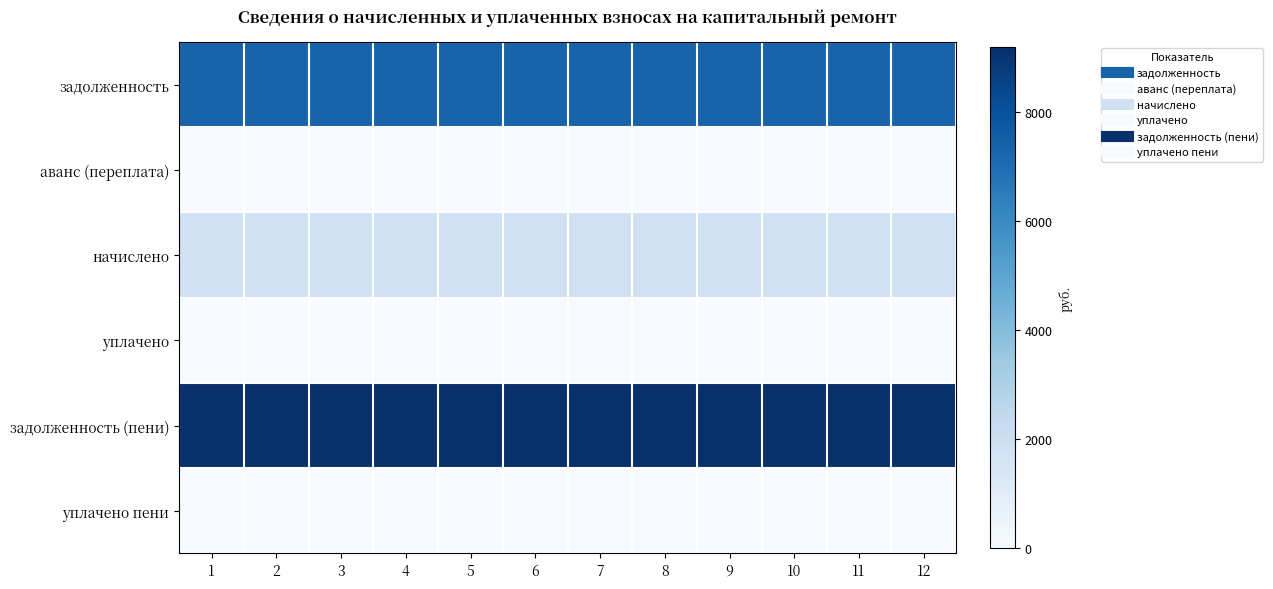

At 1, list the series in order from largest to smallest.

задолженность (пени), задолженность, начислено, аванс (переплата), уплачено, уплачено пени